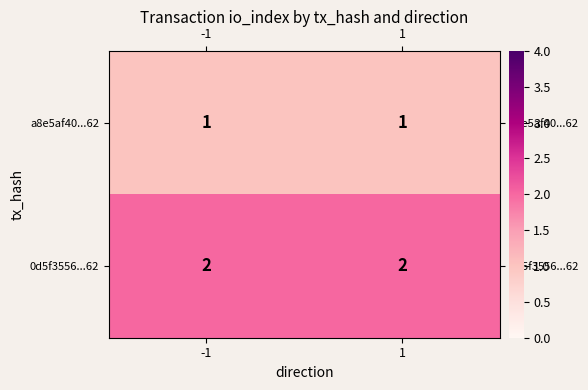

What is the sum of all 0d5f3556...62 values?

4